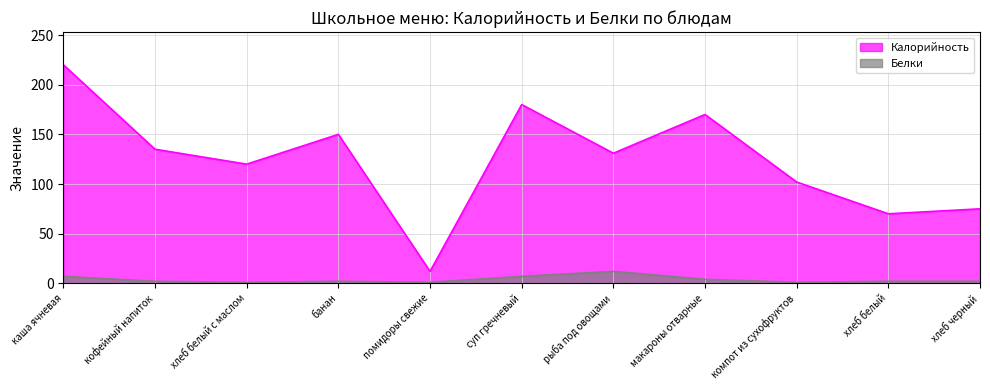

What is the sum of the Калорийность values at хлеб белый с маслом and макароны отварные?

290